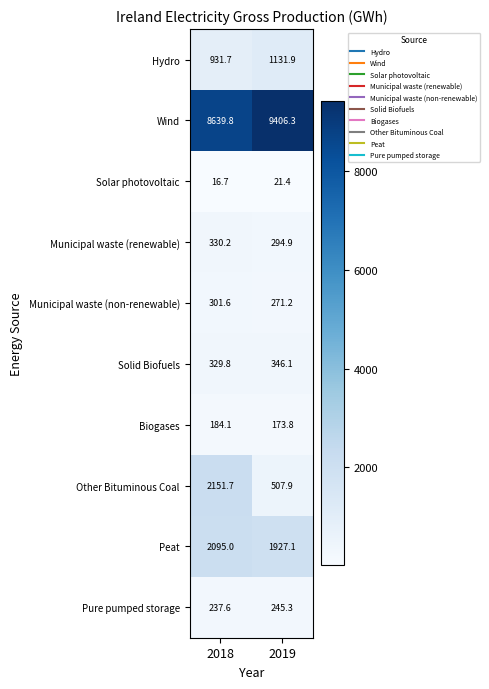

Which series has the largest range (max minus min)?

Other Bituminous Coal